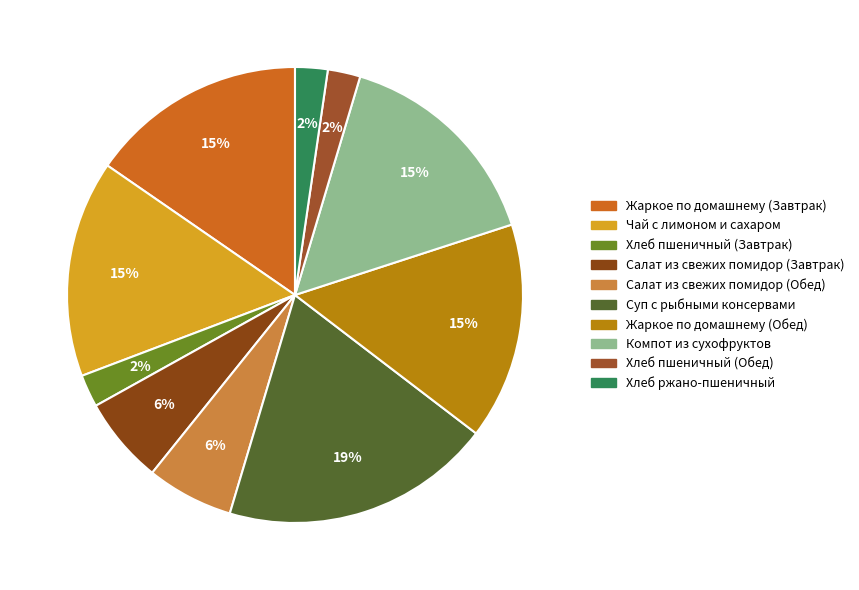

Which category has the biggest portion of the pie?

Суп с рыбными консервами